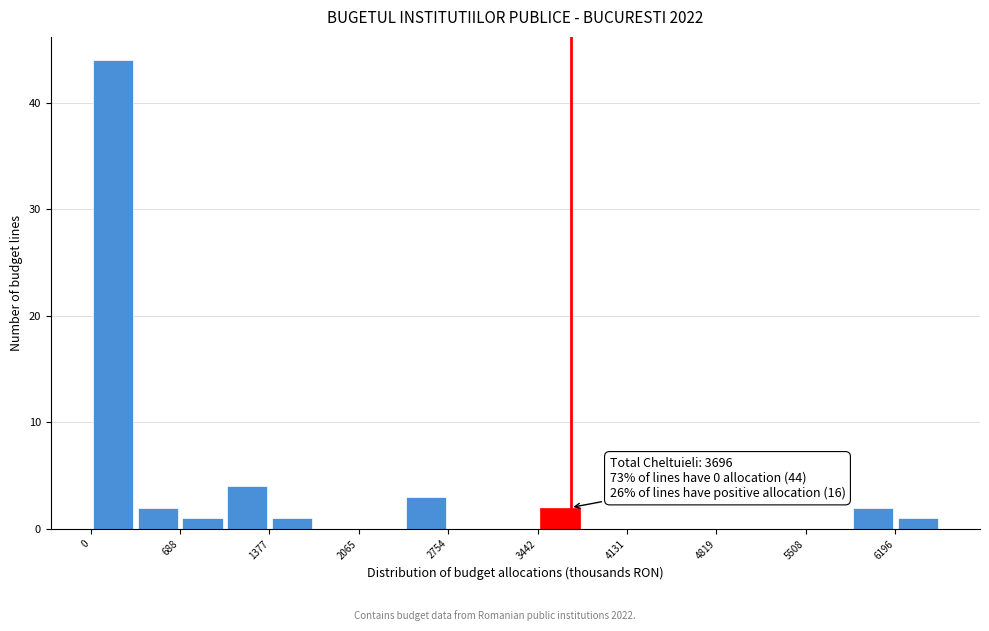

Read against the x-axis, roughly where is the centre of the tallest bar?

200